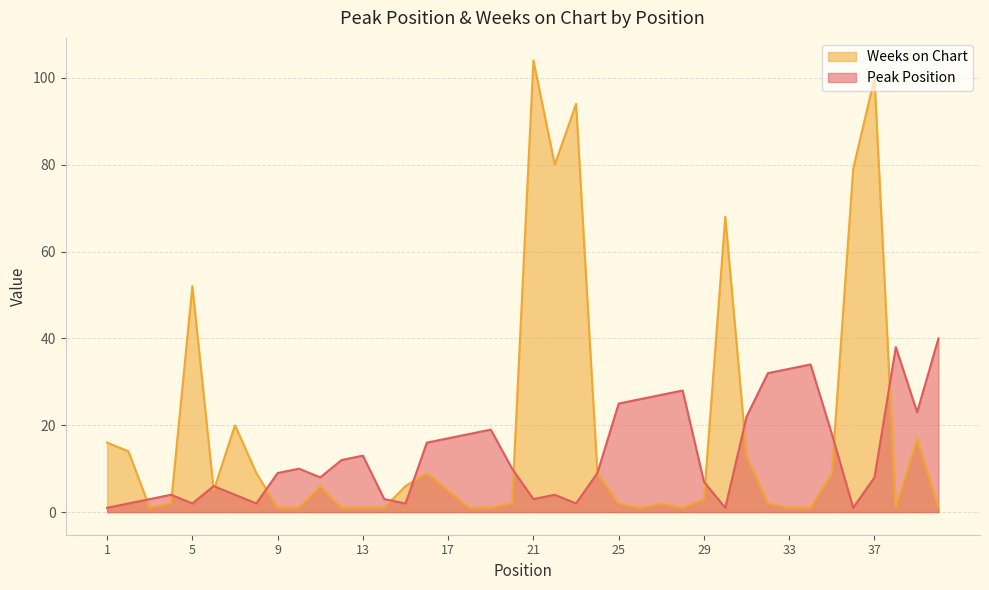

What is the maximum value shown in the chart?

104